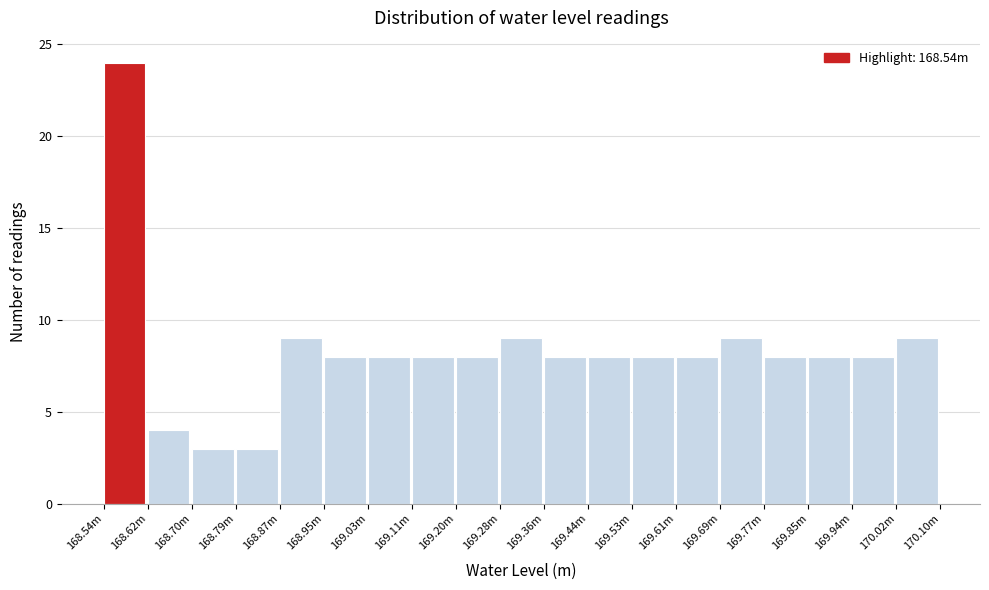

Reading right to left, what are all the values shown in this chart?

170.02m=9	169.94m=8	169.85m=8	169.77m=8	169.69m=9	169.61m=8	169.53m=8	169.44m=8	169.36m=8	169.28m=9	169.20m=8	169.11m=8	169.03m=8	168.95m=8	168.87m=9	168.79m=3	168.70m=3	168.62m=4	168.54m=24